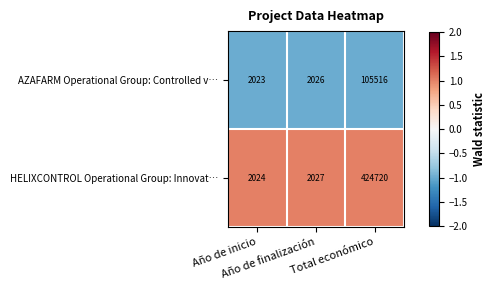

List the series in order of their overall mean, highest first.

HELIXCONTROL Operational Group: Innovat…, AZAFARM Operational Group: Controlled v…